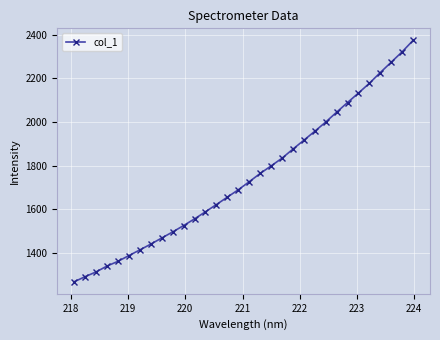

What is the average value?

1747.5